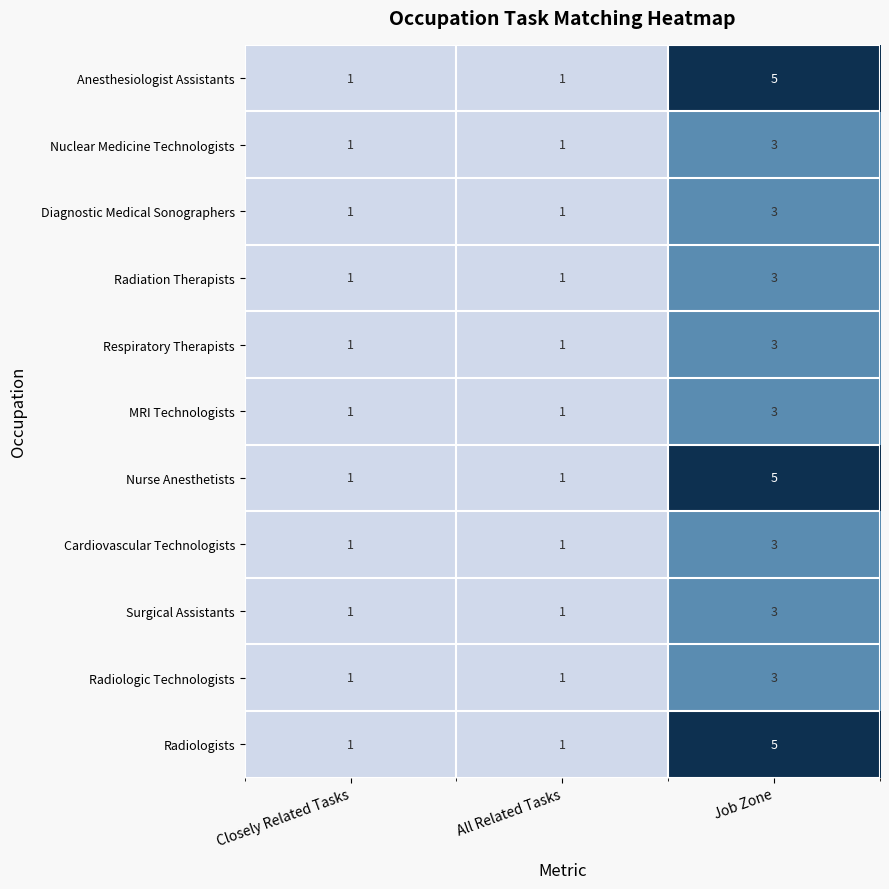

What is the sum of all Radiologists values?

7